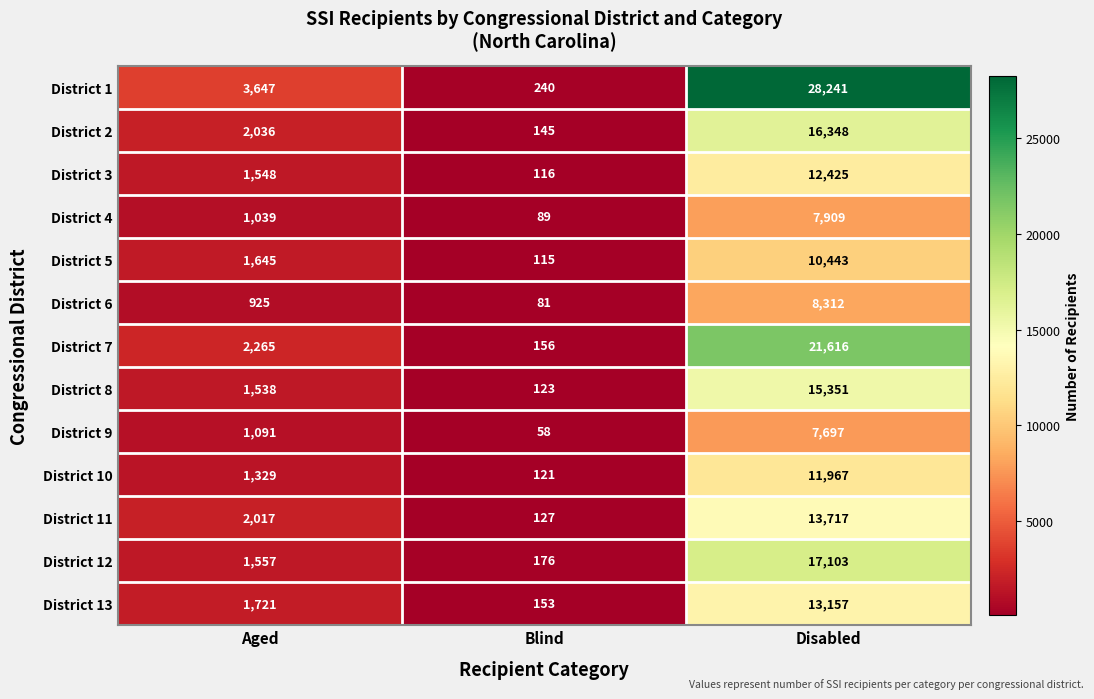

What is the maximum value shown in the chart?

28241